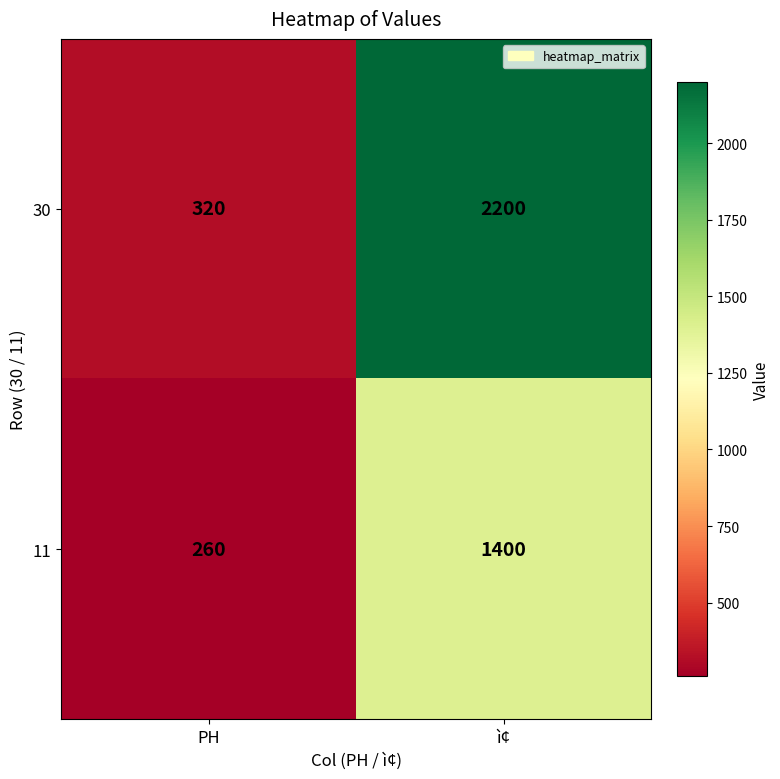

Is it true that 30 equals 570 at PH?

False